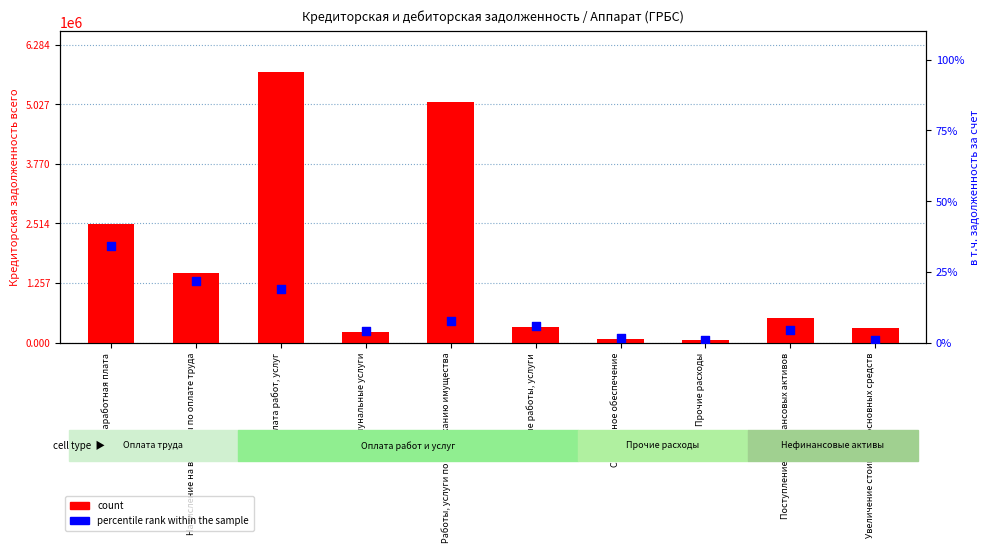

What are all the series names shown in the legend?

count, percentile rank within the sample